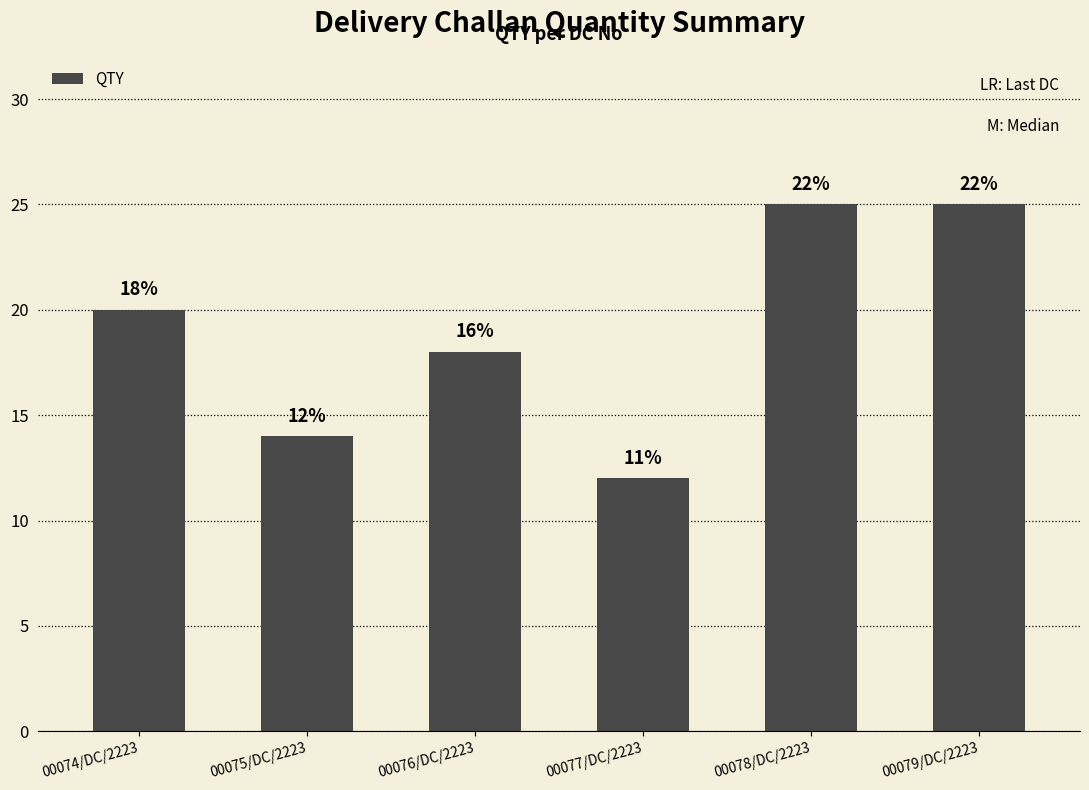

Does the chart contain any negative values?

No